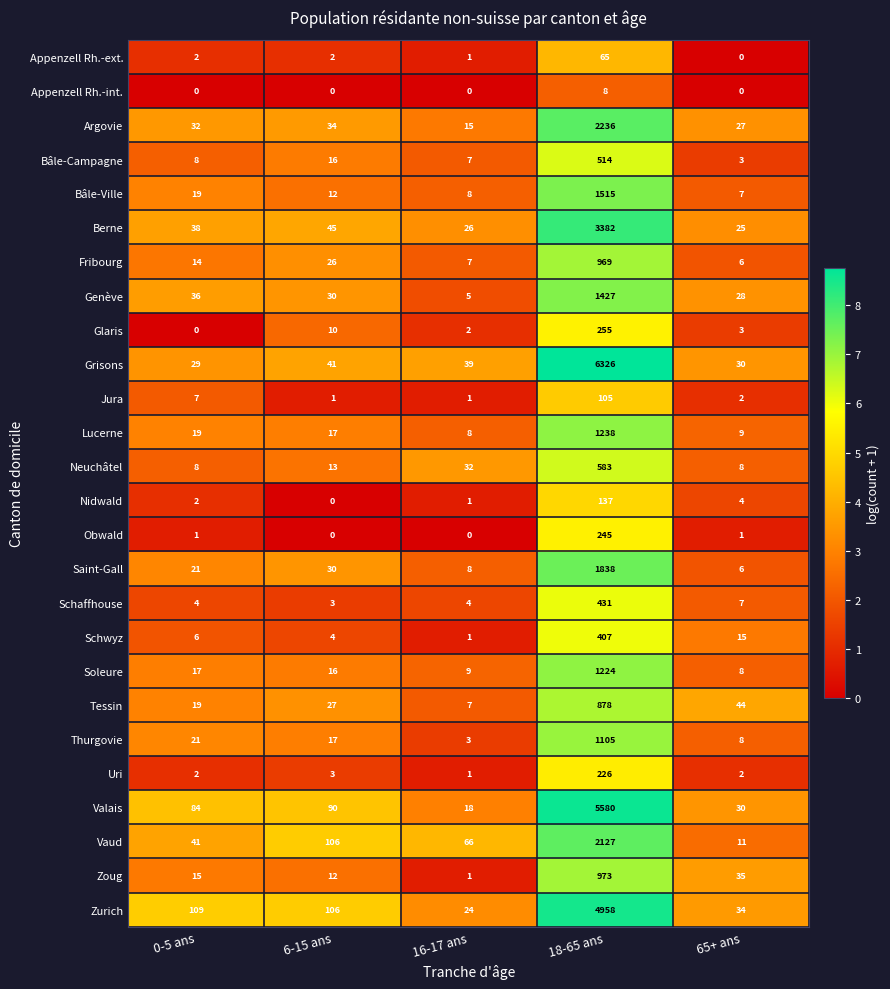

What is the approximate value of Berne at 18-65 ans?

3382